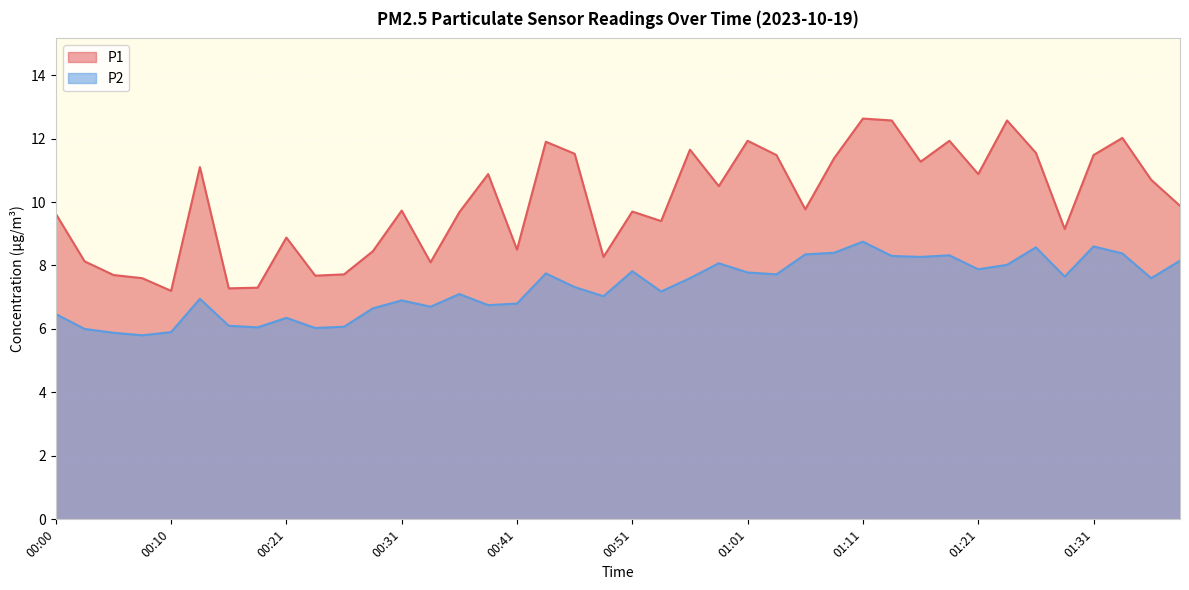

The value of P1 at 00:21 is 5.0. True or false?

False